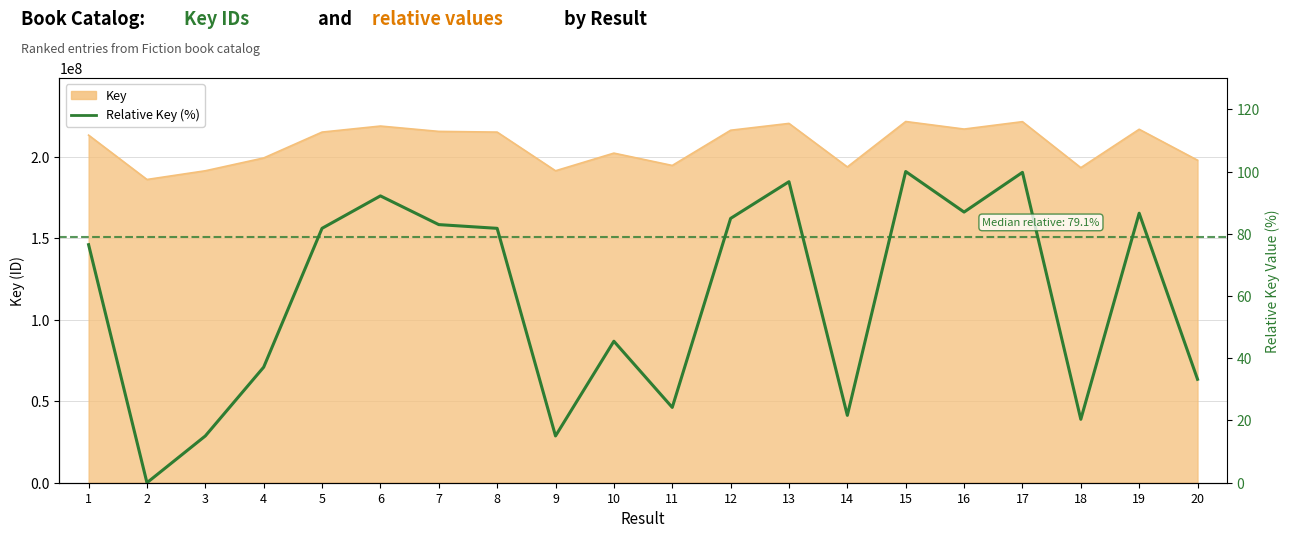

How many points are lower than both their immediate neighbors (excluding endpoints)?

6